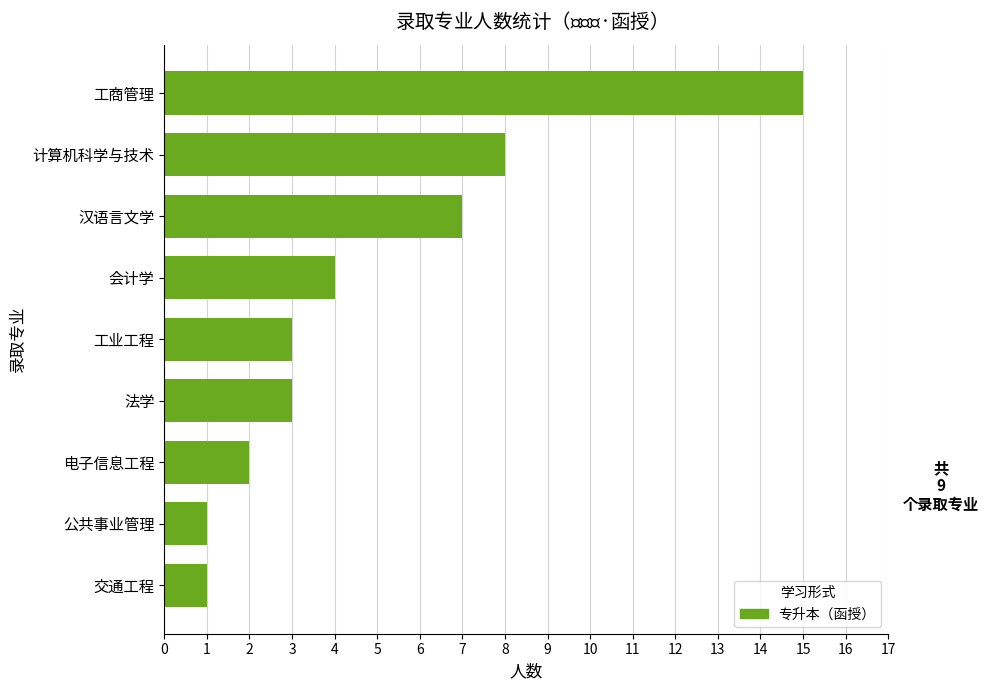

Which category has the highest value across all series?

工商管理